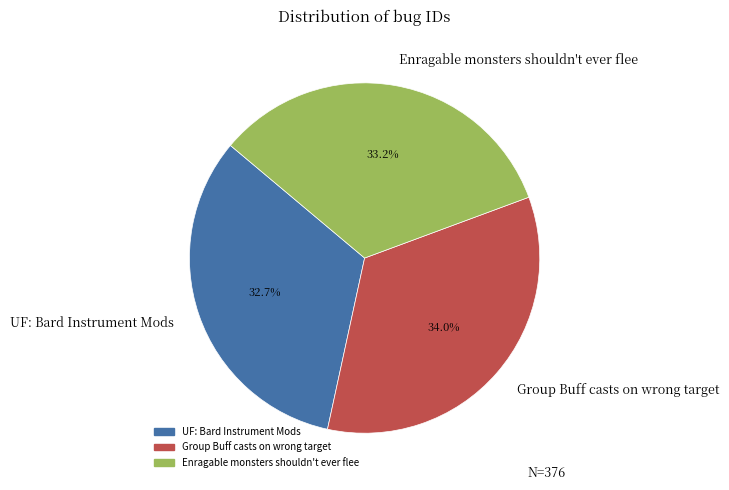

Which slice is the smallest?

UF: Bard Instrument Mods